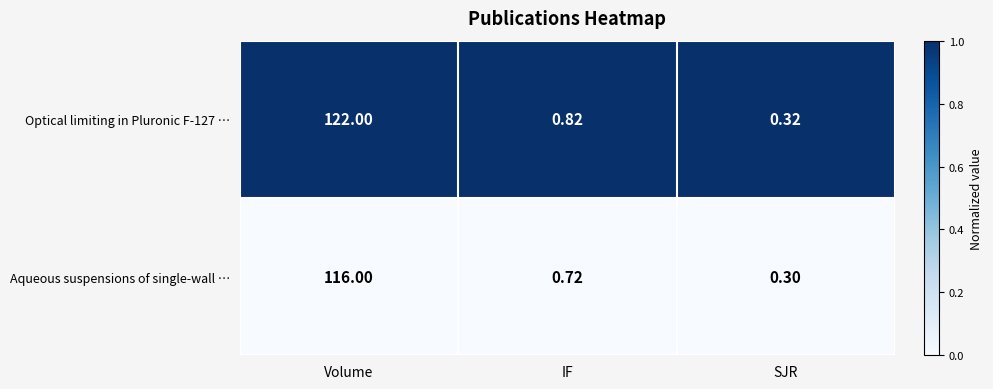

Is the value of Aqueous suspensions of single-wall … at Volume greater than the value of Optical limiting in Pluronic F-127 … at IF?

Yes